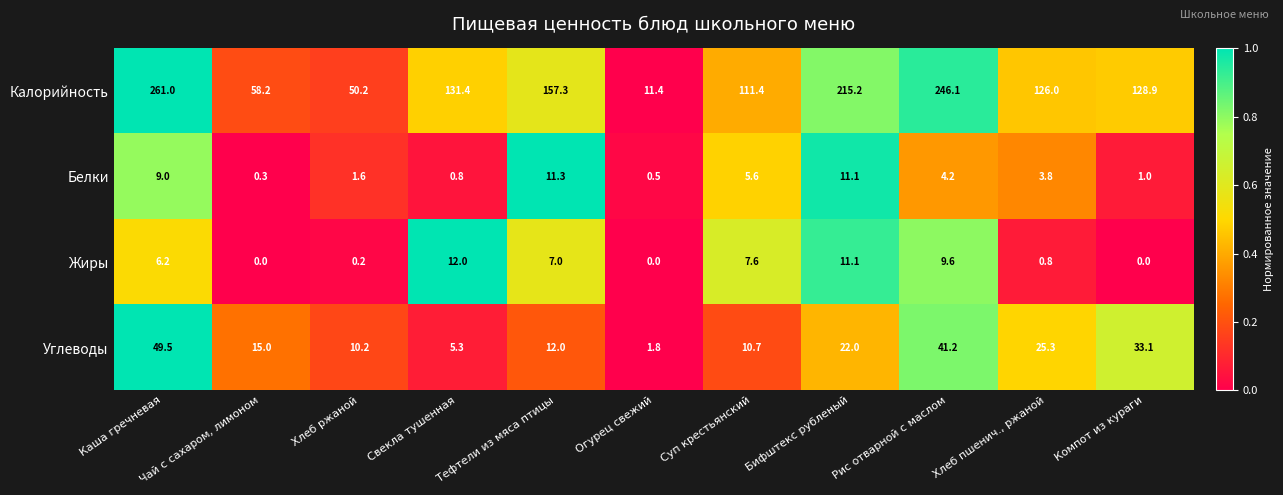

How many data points does each series have?

11